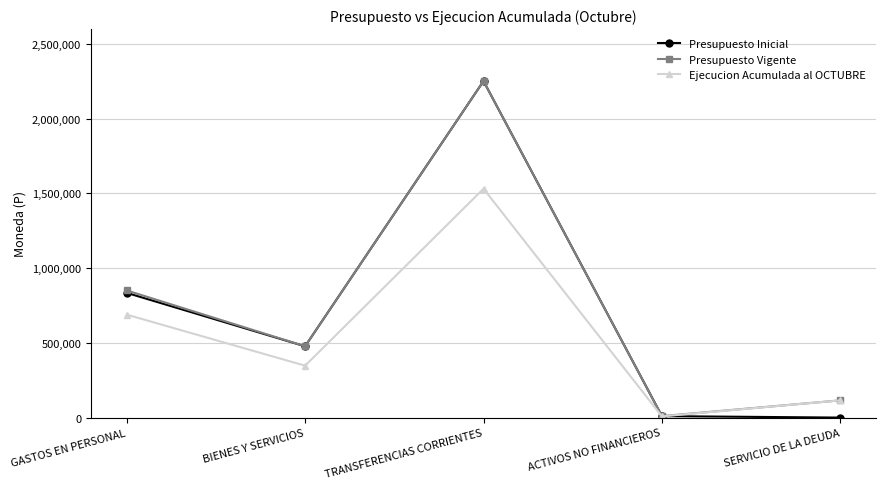

True or false: Ejecucion Acumulada al OCTUBRE has a value of 1531496 at TRANSFERENCIAS CORRIENTES.

True